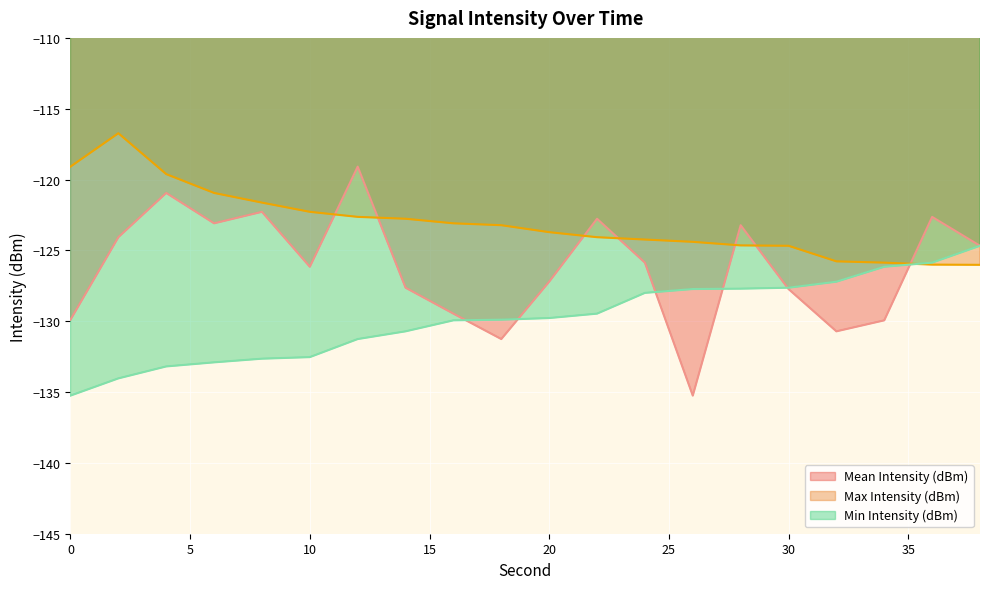

How many lines are shown in the chart?

3